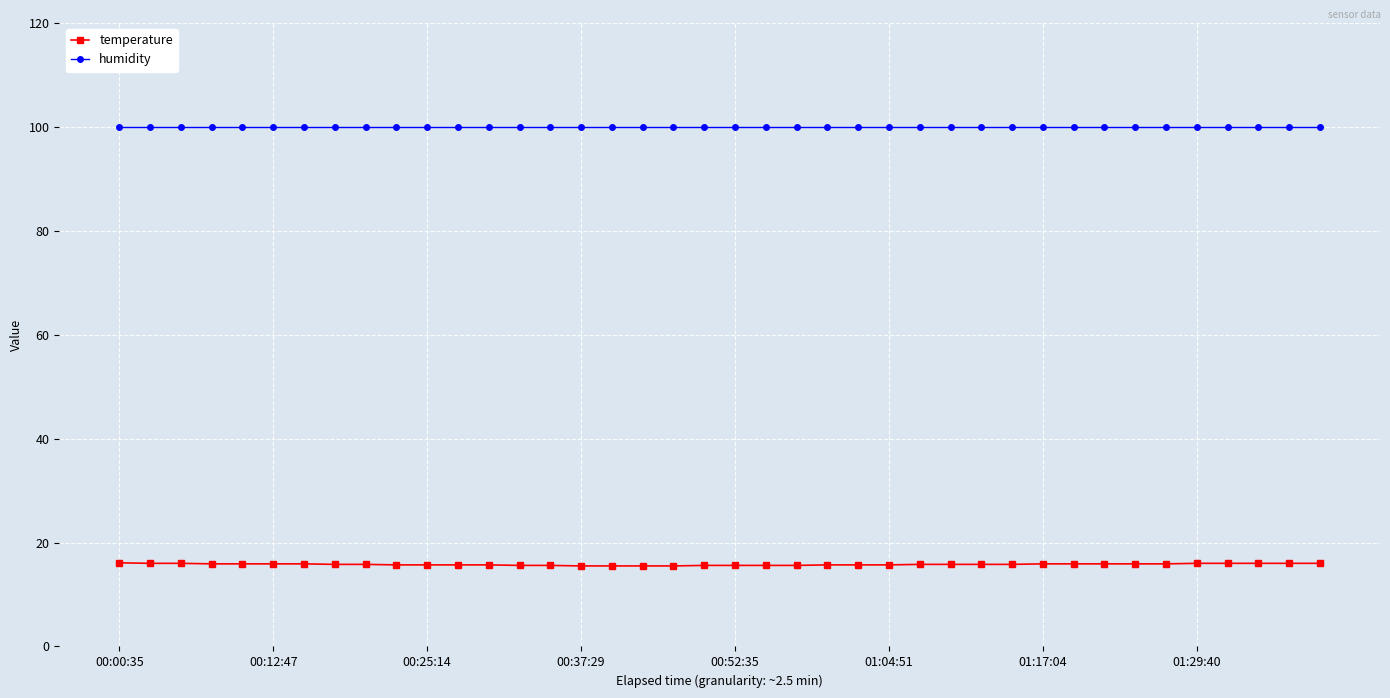

True or false: humidity and temperature intersect in this chart.

False